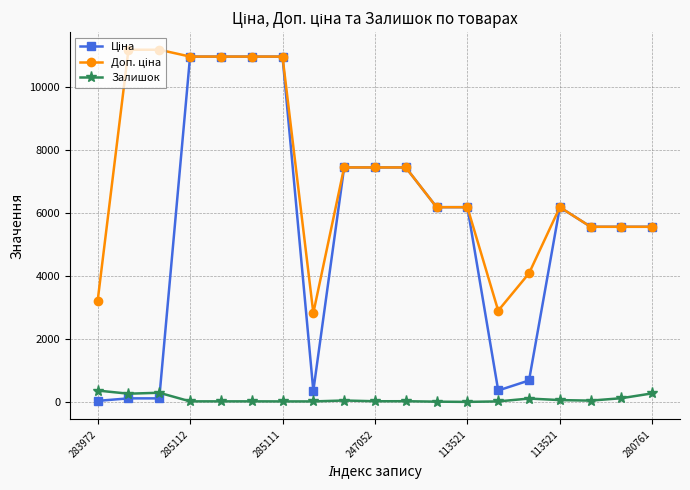

True or false: Залишок has more than 0 points higher than both neighbors.

True